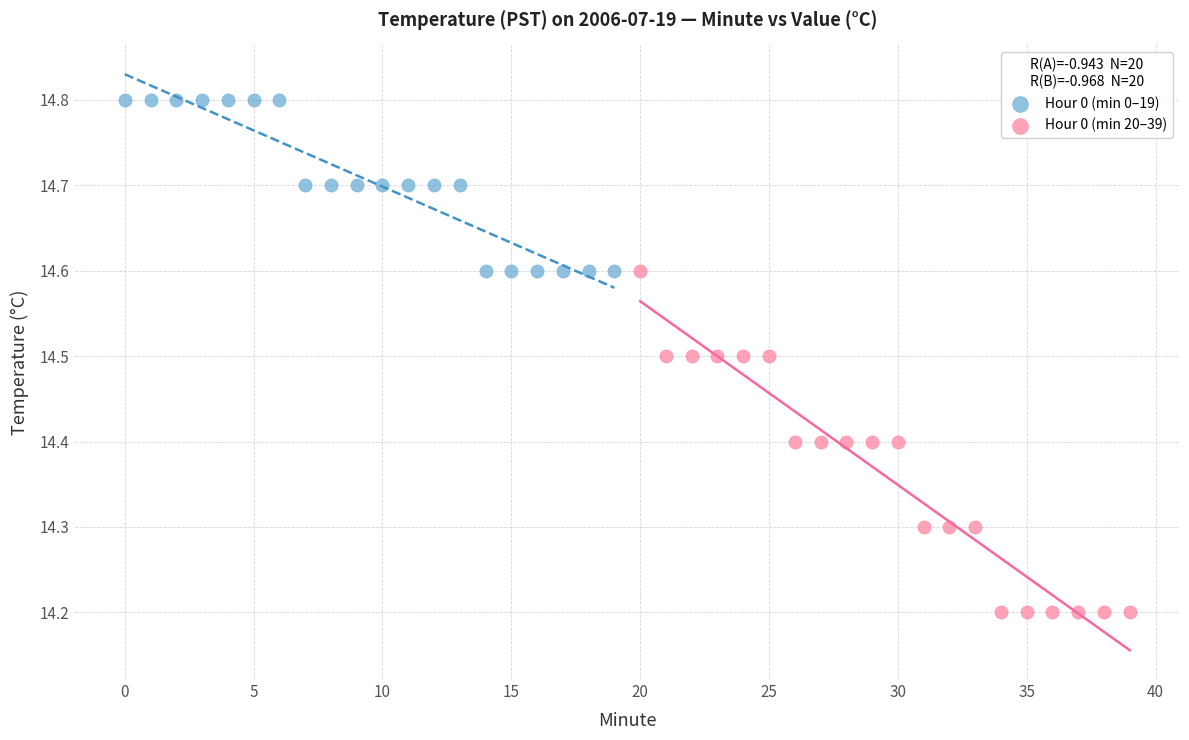

Which series has the largest Y range (max minus min)?

Hour 0 (min 20–39)